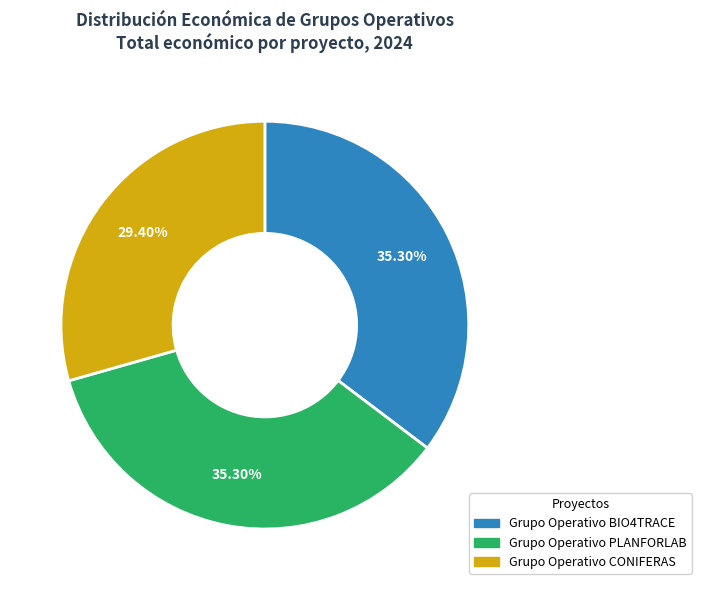

To the nearest percent, what is the average slice percentage?

33%